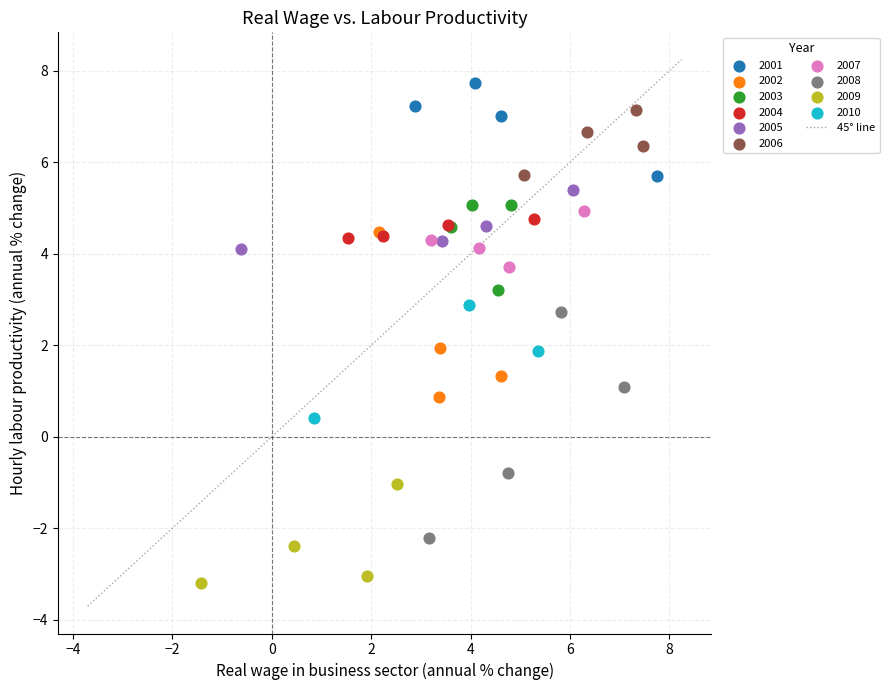

Which series reaches the maximum Y coordinate?

2001